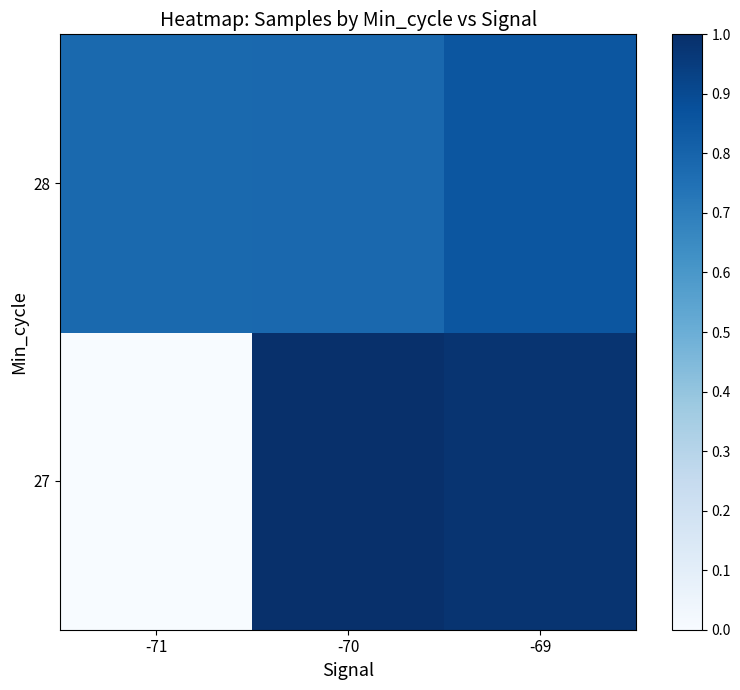

Which label corresponds to the largest value in the chart?

-70